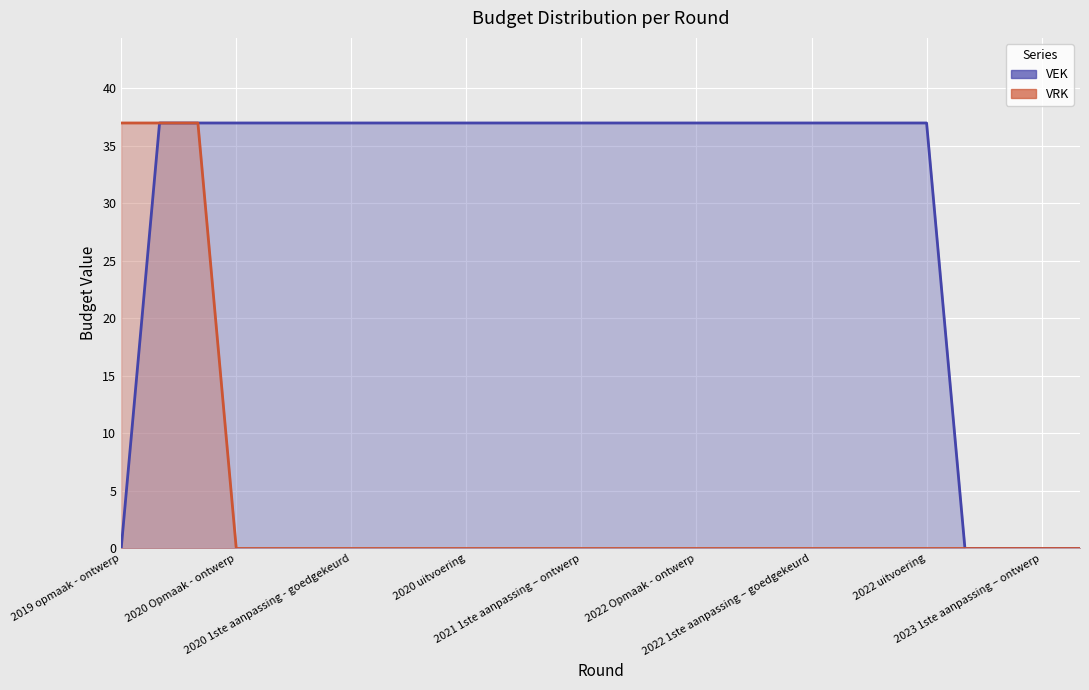

Which category has the lowest value in the VRK series?

2020 Opmaak - ontwerp